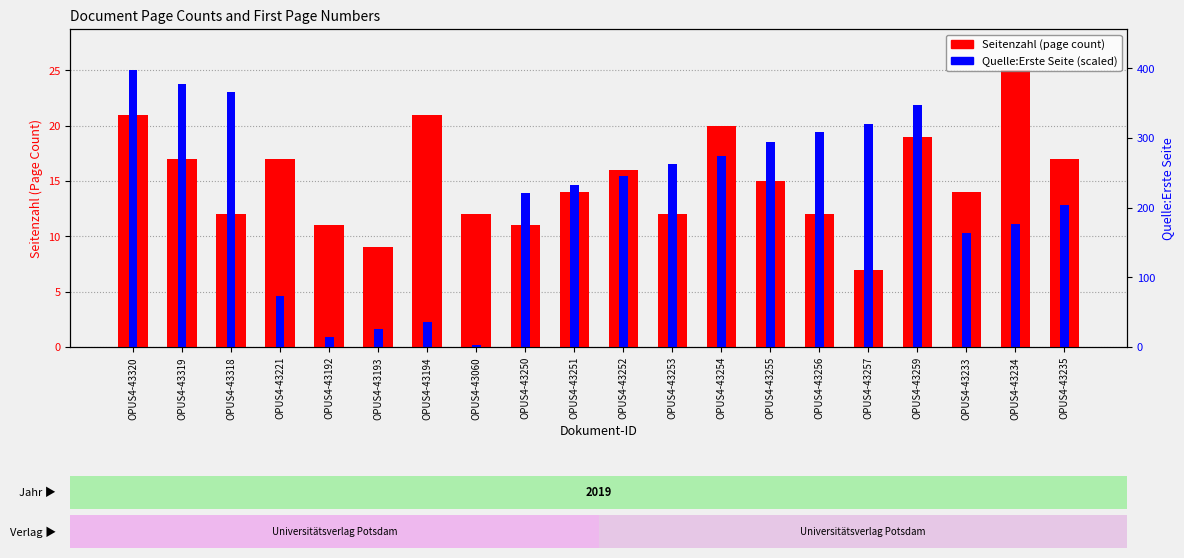

The Seitenzahl series shows 10.1 at OPUS4-43235. True or false?

False